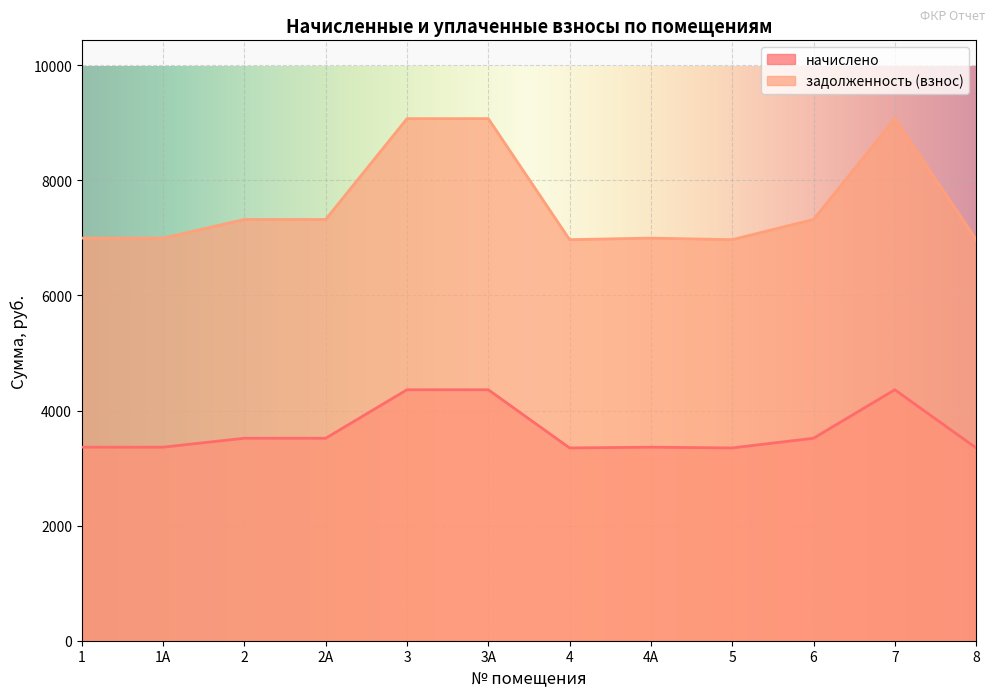

The value of задолженность (взнос) at 6 is 10388.2. True or false?

False